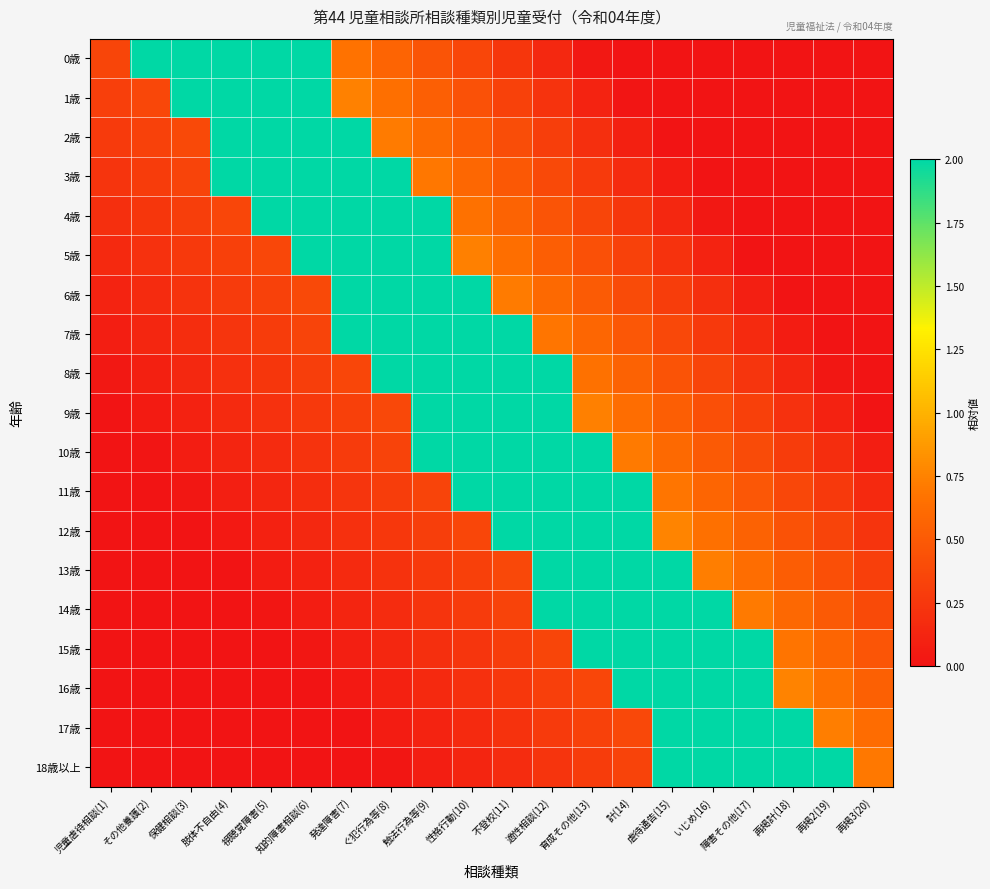

Between 児童虐待相談(1) and 適性相談(12), which is larger?

児童虐待相談(1)